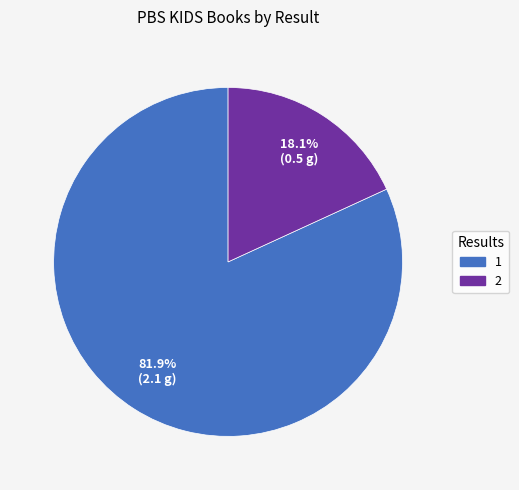

Approximately how many times larger is the value at 2 compared to 1?

0.2